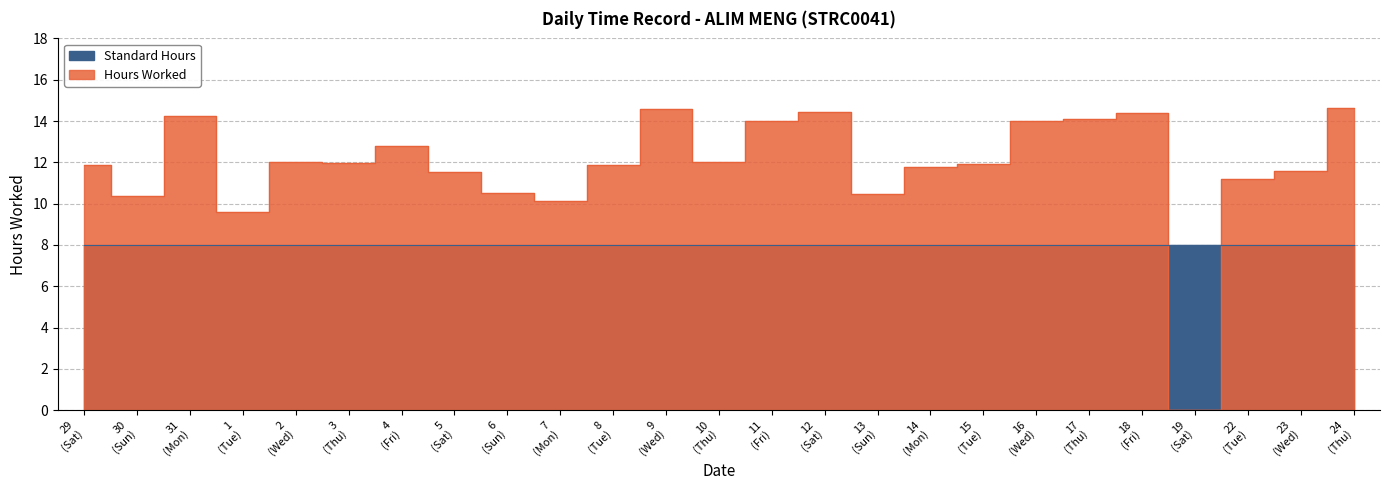

What is the difference between the maximum and minimum values?

14.7